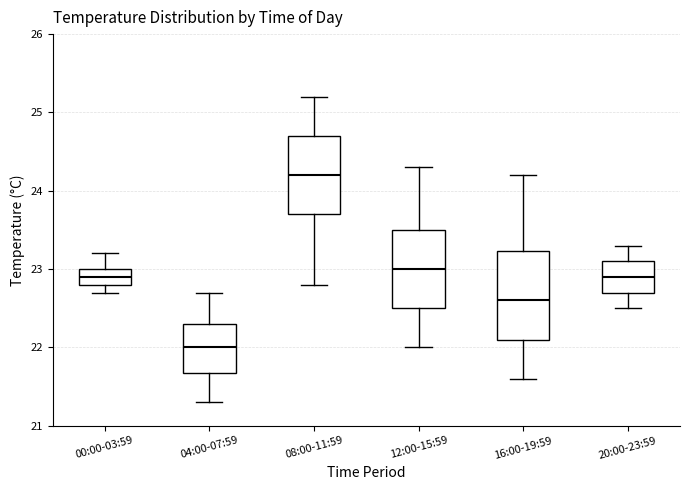

Reading left to right, transcribe this box plot: for each box, give where its median line is, the range the box spans, and where its two whiskers end, as read against the y-axis. The values are not printed on the chart, so give them approximately, as read against the axis.

00:00-03:59: median 22.9, box 22.8 to 23.0, whiskers 22.7 to 23.2
04:00-07:59: median 22.0, box 21.7 to 22.3, whiskers 21.3 to 22.7
08:00-11:59: median 24.2, box 23.7 to 24.7, whiskers 22.8 to 25.2
12:00-15:59: median 23.0, box 22.5 to 23.5, whiskers 22.0 to 24.3
16:00-19:59: median 22.6, box 22.1 to 23.2, whiskers 21.6 to 24.2
20:00-23:59: median 22.9, box 22.7 to 23.1, whiskers 22.5 to 23.3